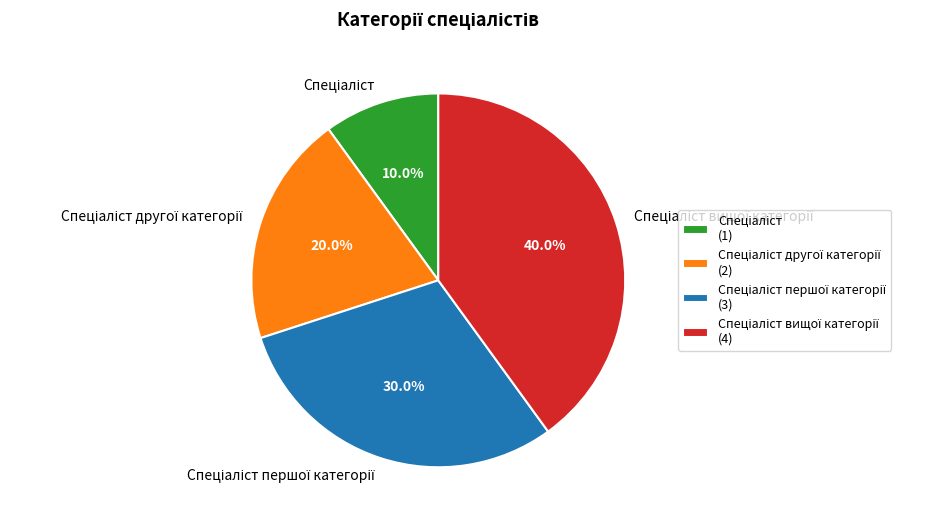

Does any single category account for the majority?

No